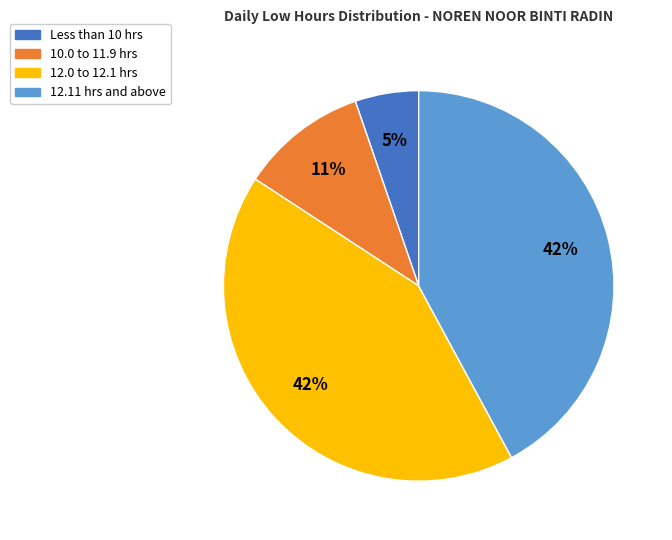

Does 10.0 to 11.9 hrs represent more than half of the total?

No